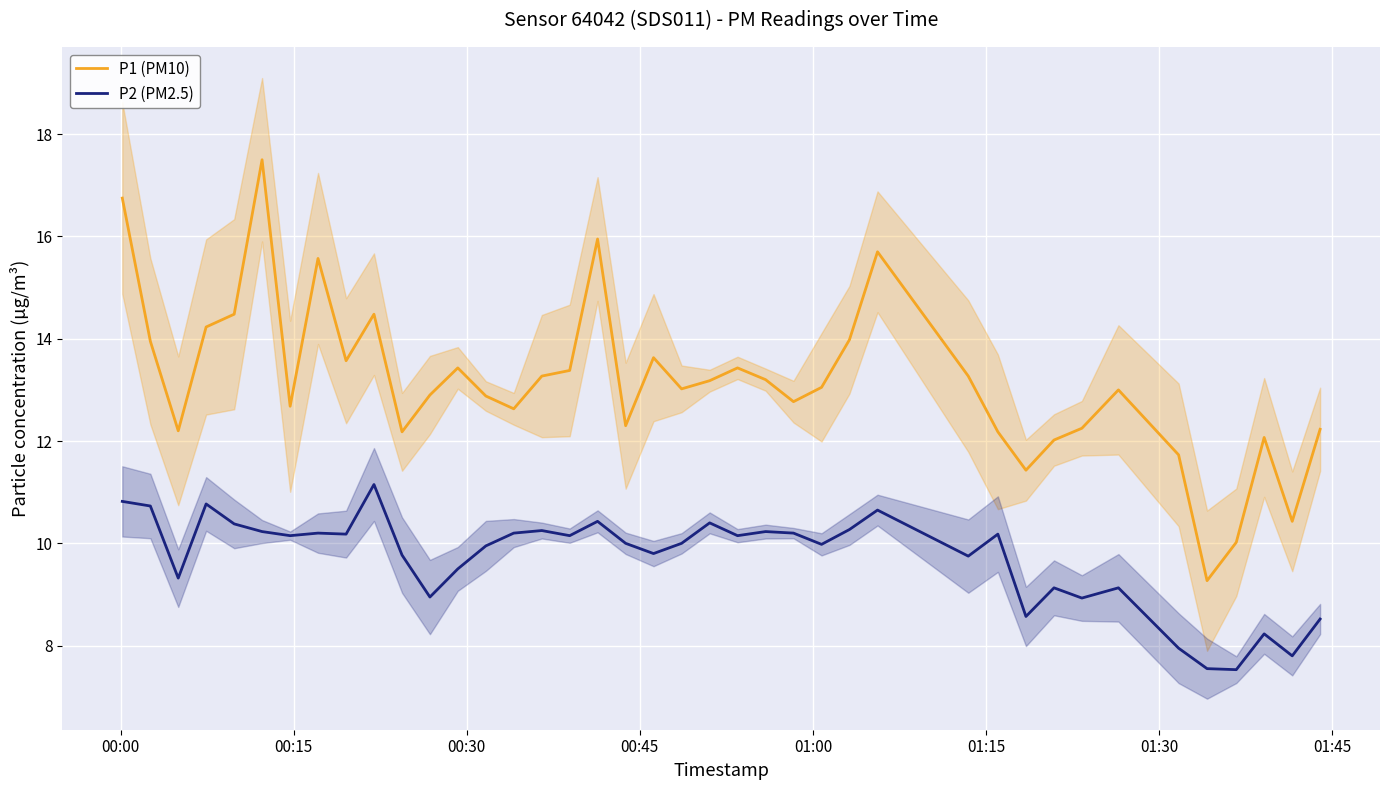

True or false: P2 (PM2.5) and P1 (PM10) cross at least once.

False